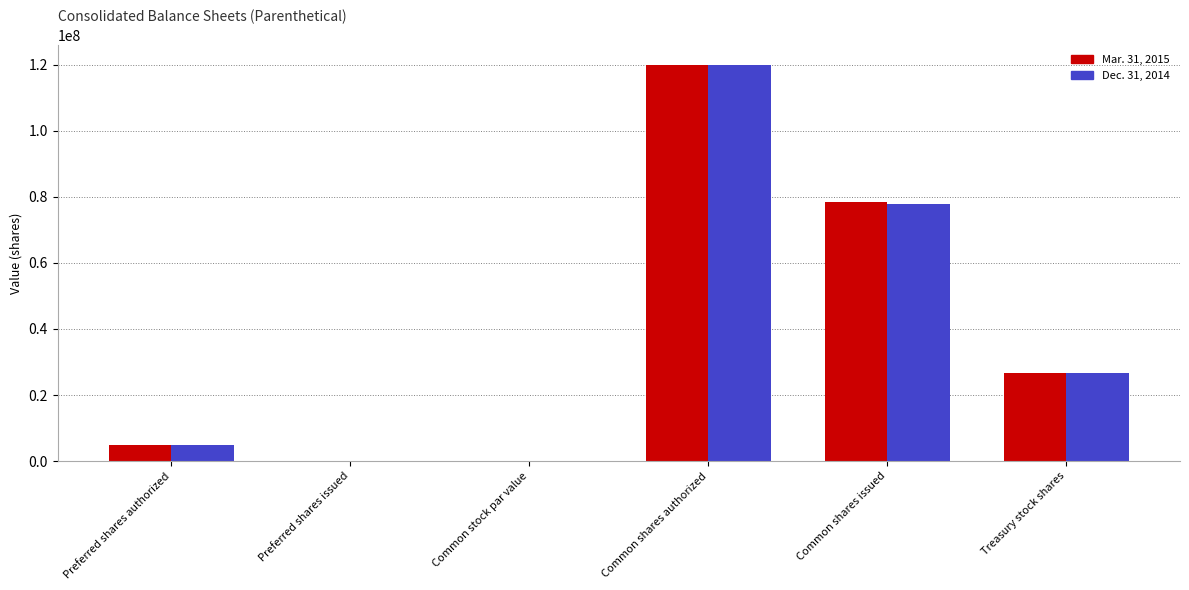

What is the total value across all series at Common shares issued?

156374874